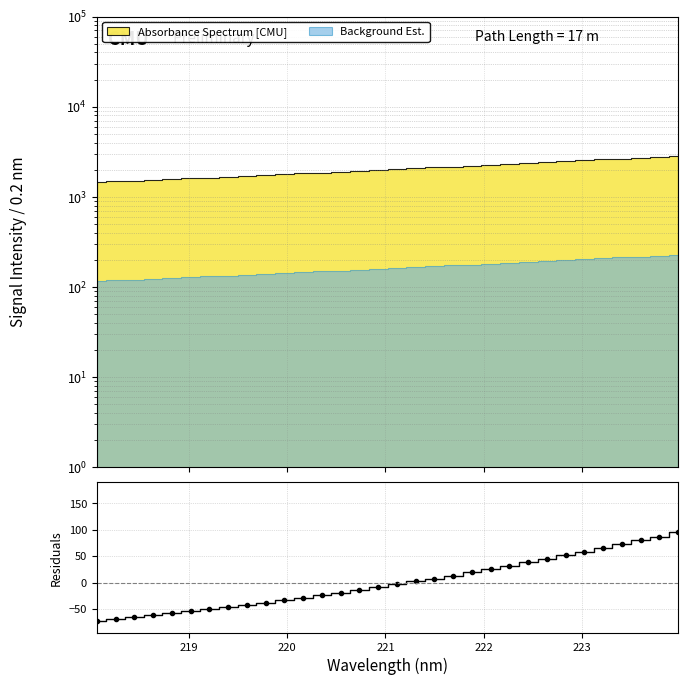

Reading left to right, extract all data points from this chart.

-72.7	-69.4	-65.8	-62.0	-58.5	-54.7	-50.6	-46.5	-42.2	-38.0	-33.4	-28.8	-23.9	-18.9	-13.9	-8.8	-3.2	2.4	7.7	13.1	19.2	25.5	31.6	38.1	44.7	51.6	58.3	65.2	72.4	79.8	87.1	94.9